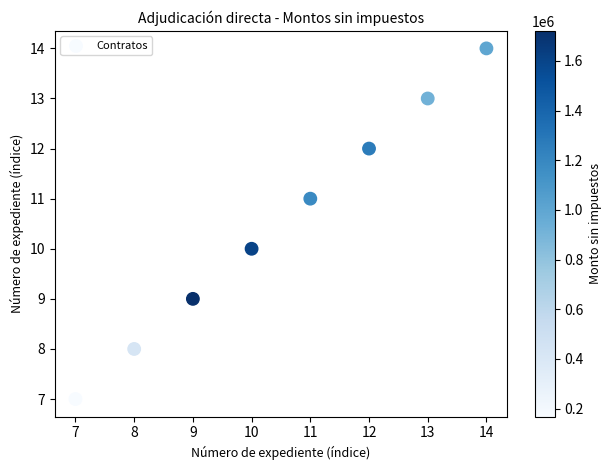

What is the range of Y values (max minus min)?

7